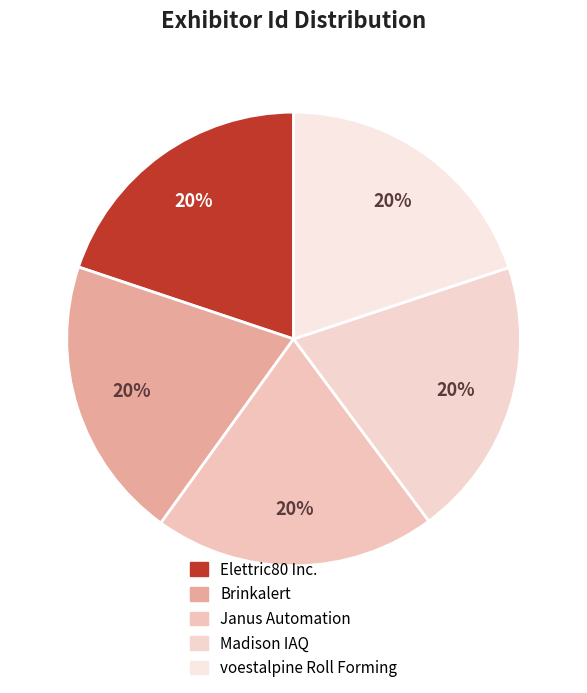

Is there any slice that represents more than half of the pie?

No